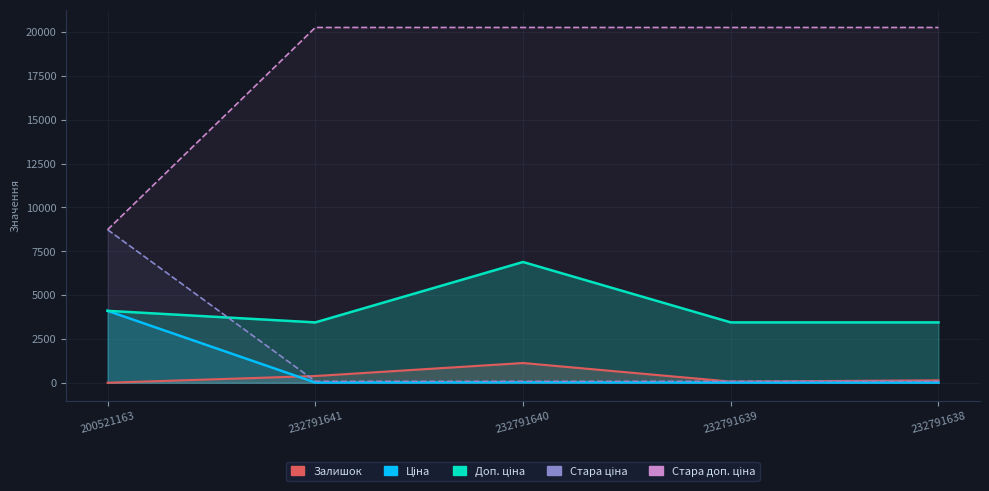

What is the label of the 3rd point from the left?

232791640